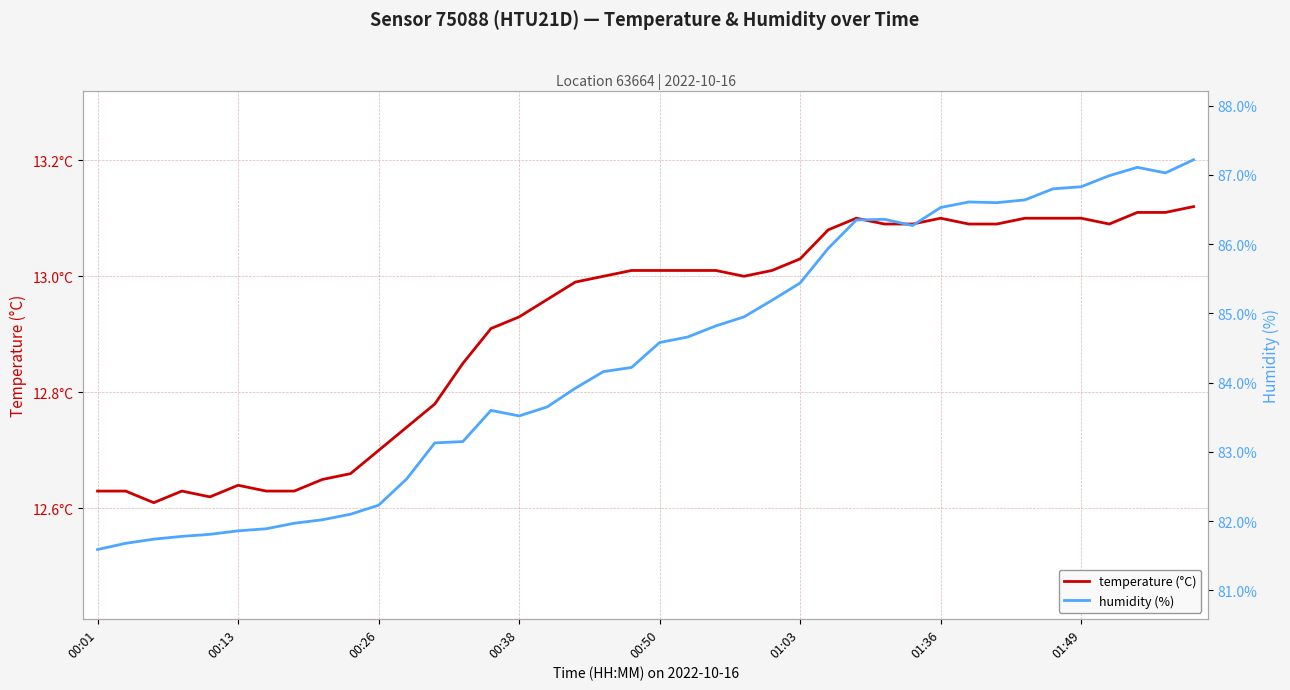

What is the average value of the temperature (°C) series?

12.9